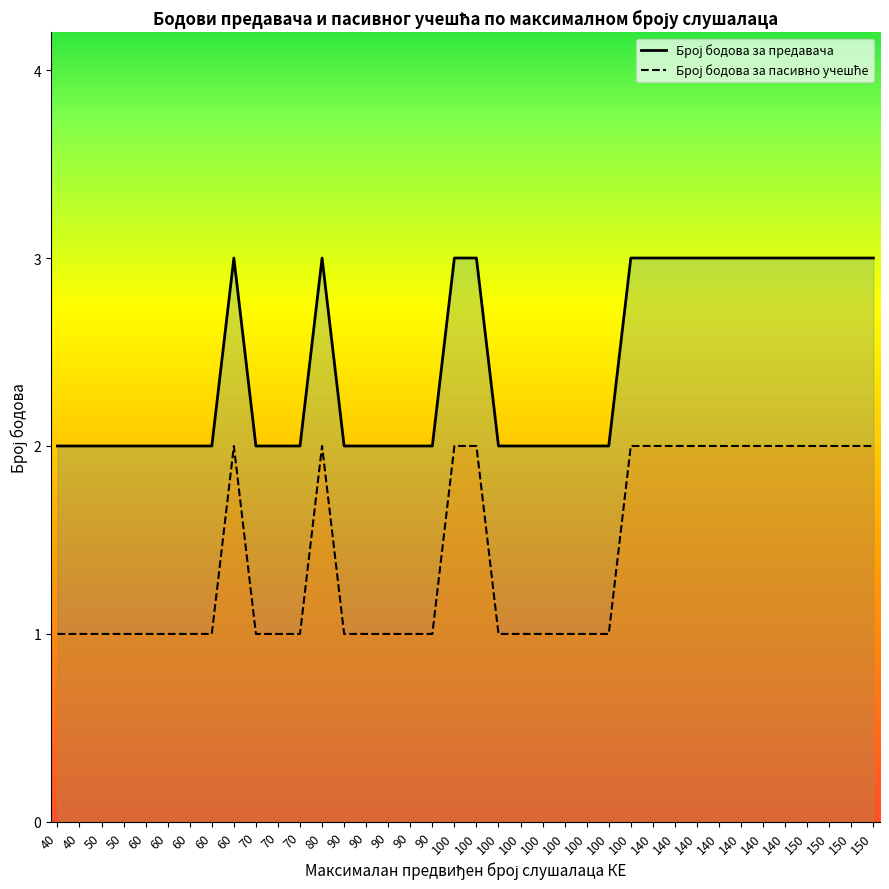

Which label corresponds to the smallest value in the chart?

90